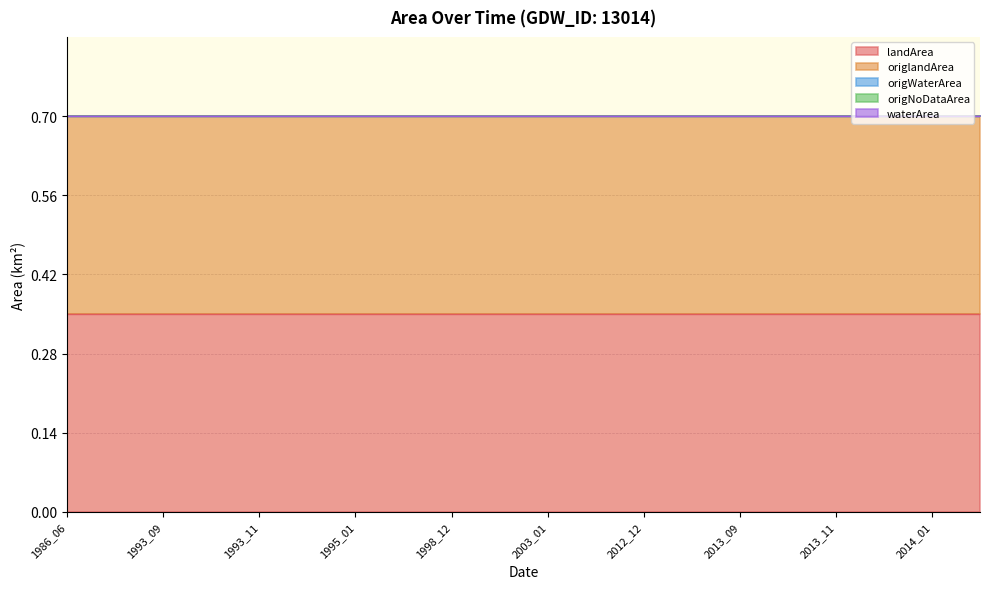

Reading right to left, what are all the values shown in this chart?

landArea: 0.3	0.3	0.3	0.3	0.3	0.3	0.3	0.3	0.3	0.3	0.3	0.3	0.3	0.3	0.3	0.3	0.3	0.3	0.3	0.3
origlandArea: 0.3	0.3	0.3	0.3	0.3	0.3	0.3	0.3	0.3	0.3	0.3	0.3	0.3	0.3	0.3	0.3	0.3	0.3	0.3	0.3
origWaterArea: 0.0	0.0	0.0	0.0	0.0	0.0	0.0	0.0	0.0	0.0	0.0	0.0	0.0	0.0	0.0	0.0	0.0	0.0	0.0	0.0
origNoDataArea: 0.0	0.0	0.0	0.0	0.0	0.0	0.0	0.0	0.0	0.0	0.0	0.0	0.0	0.0	0.0	0.0	0.0	0.0	0.0	0.0
waterArea: 0.0	0.0	0.0	0.0	0.0	0.0	0.0	0.0	0.0	0.0	0.0	0.0	0.0	0.0	0.0	0.0	0.0	0.0	0.0	0.0